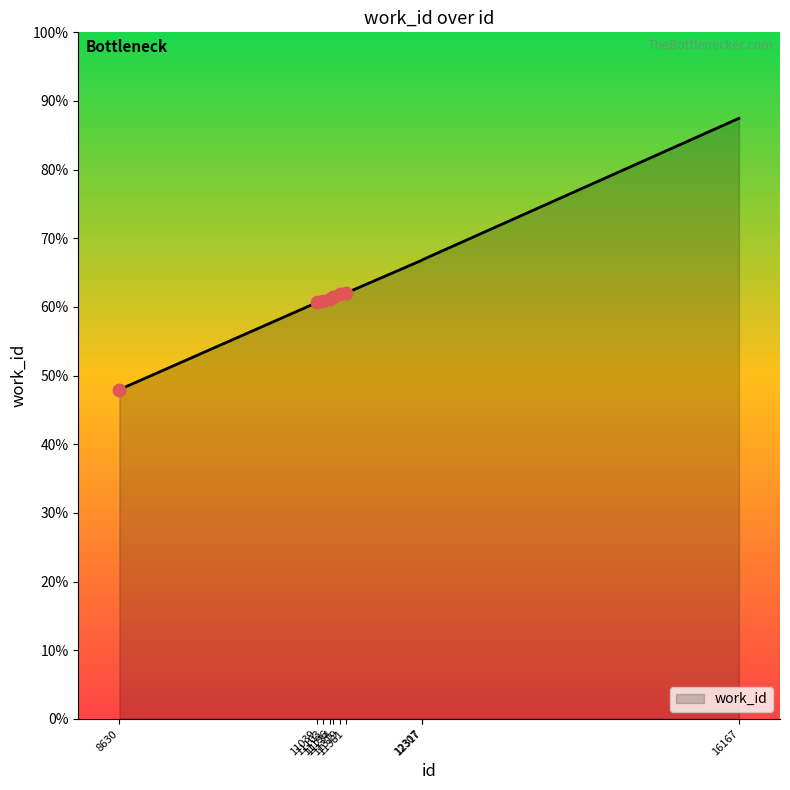

Approximately how many times larger is the value at 11196 compared to 12317?

0.9